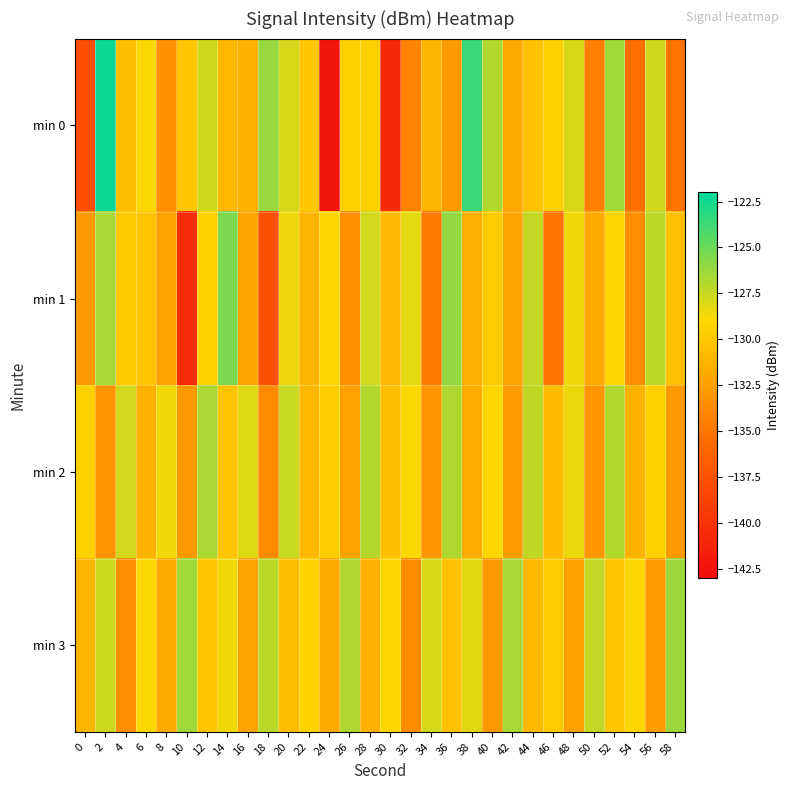

What is the spread (max minus min) of values at 48?

4.5